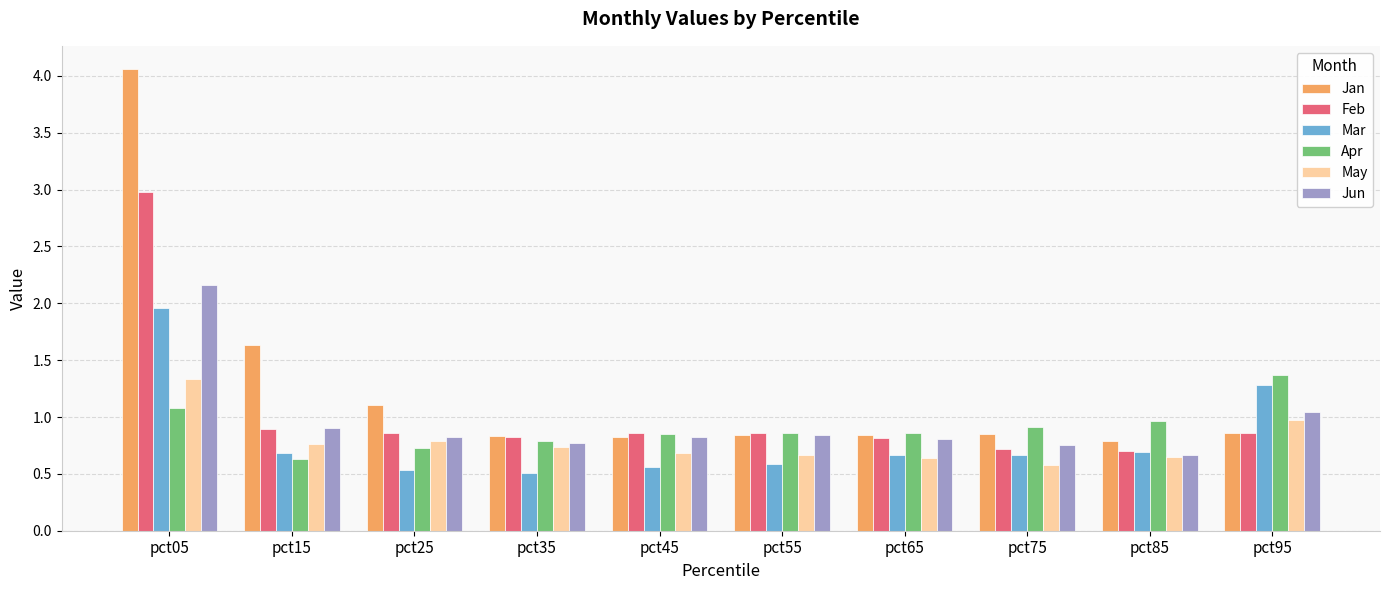

What is the difference between the second highest and second lowest values in the Apr series?

0.4